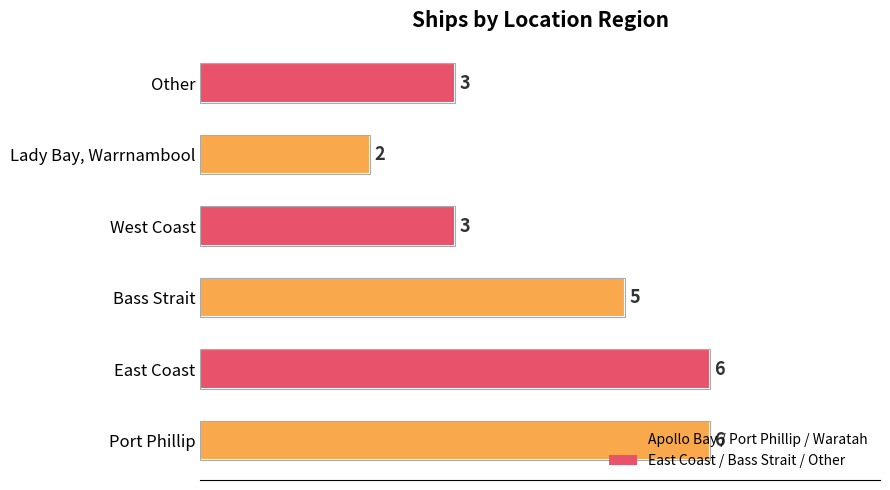

What is the approximate value at West Coast?

3